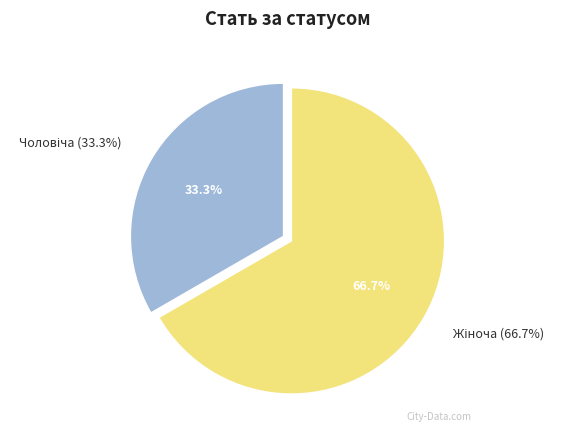

To the nearest percent, what is the combined percentage of Чоловіча and Жіноча?

100%